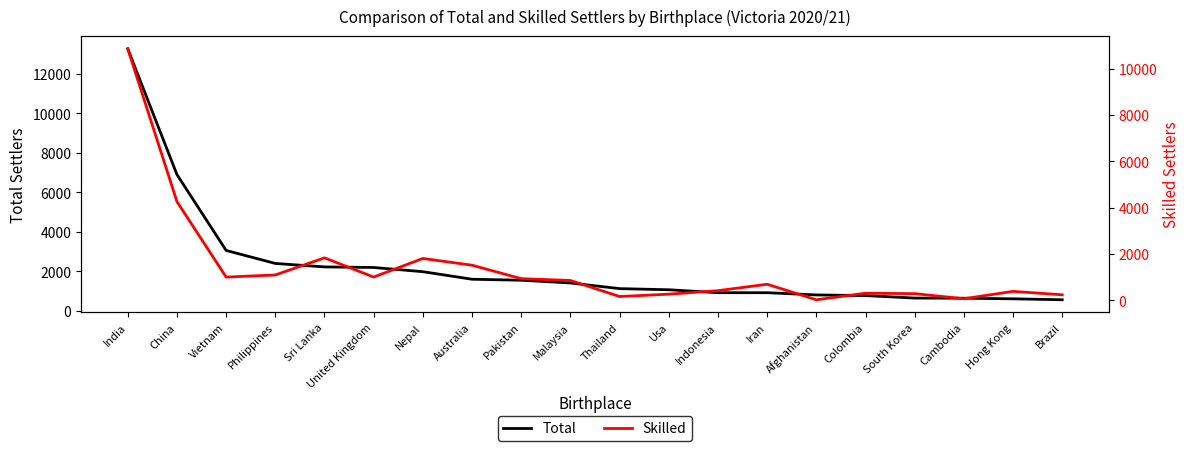

List the series in order of their overall mean, lowest first.

Skilled, Total